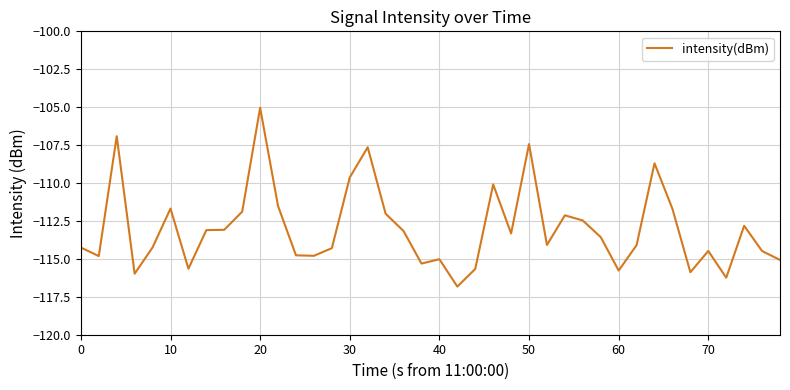

What is the difference between the maximum and minimum values?

11.8